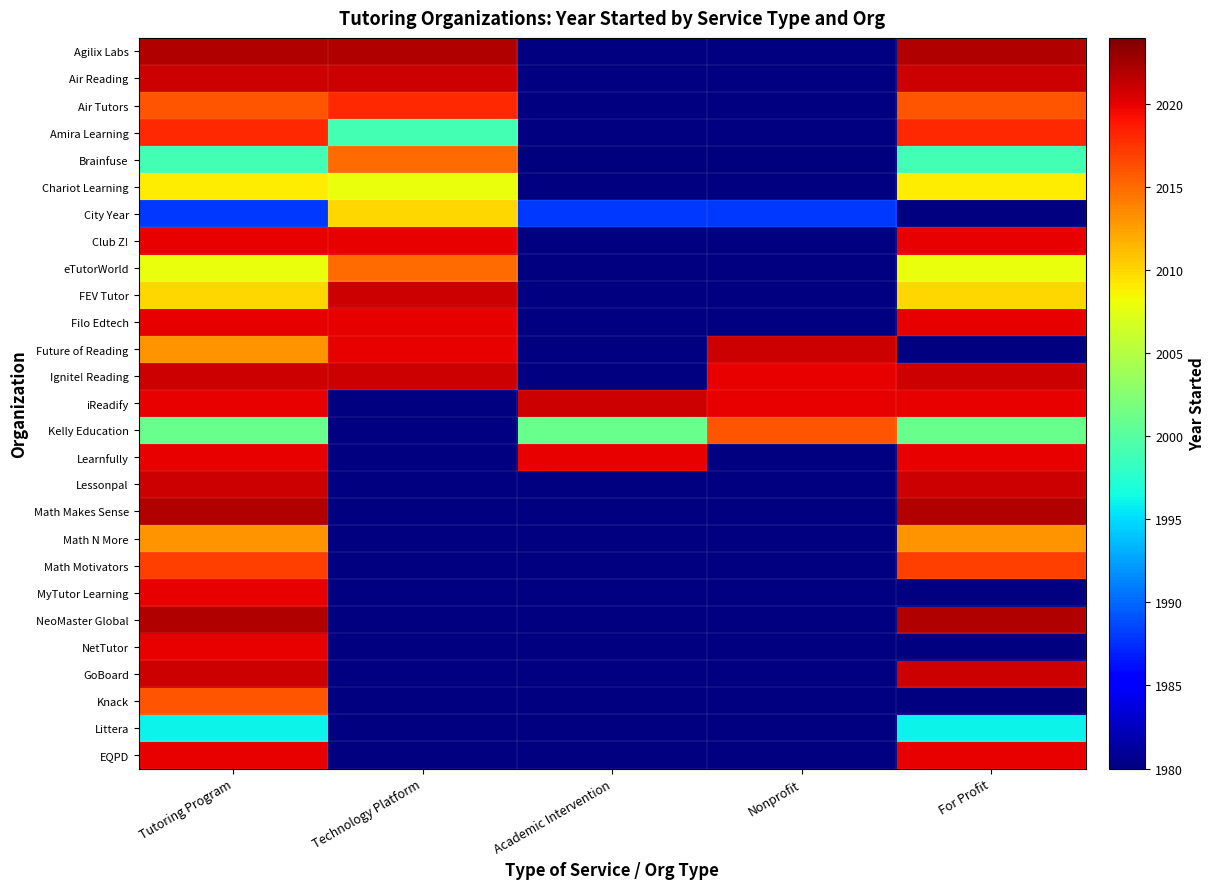

True or false: City Year has a value of 718.0 at Technology Platform.

False